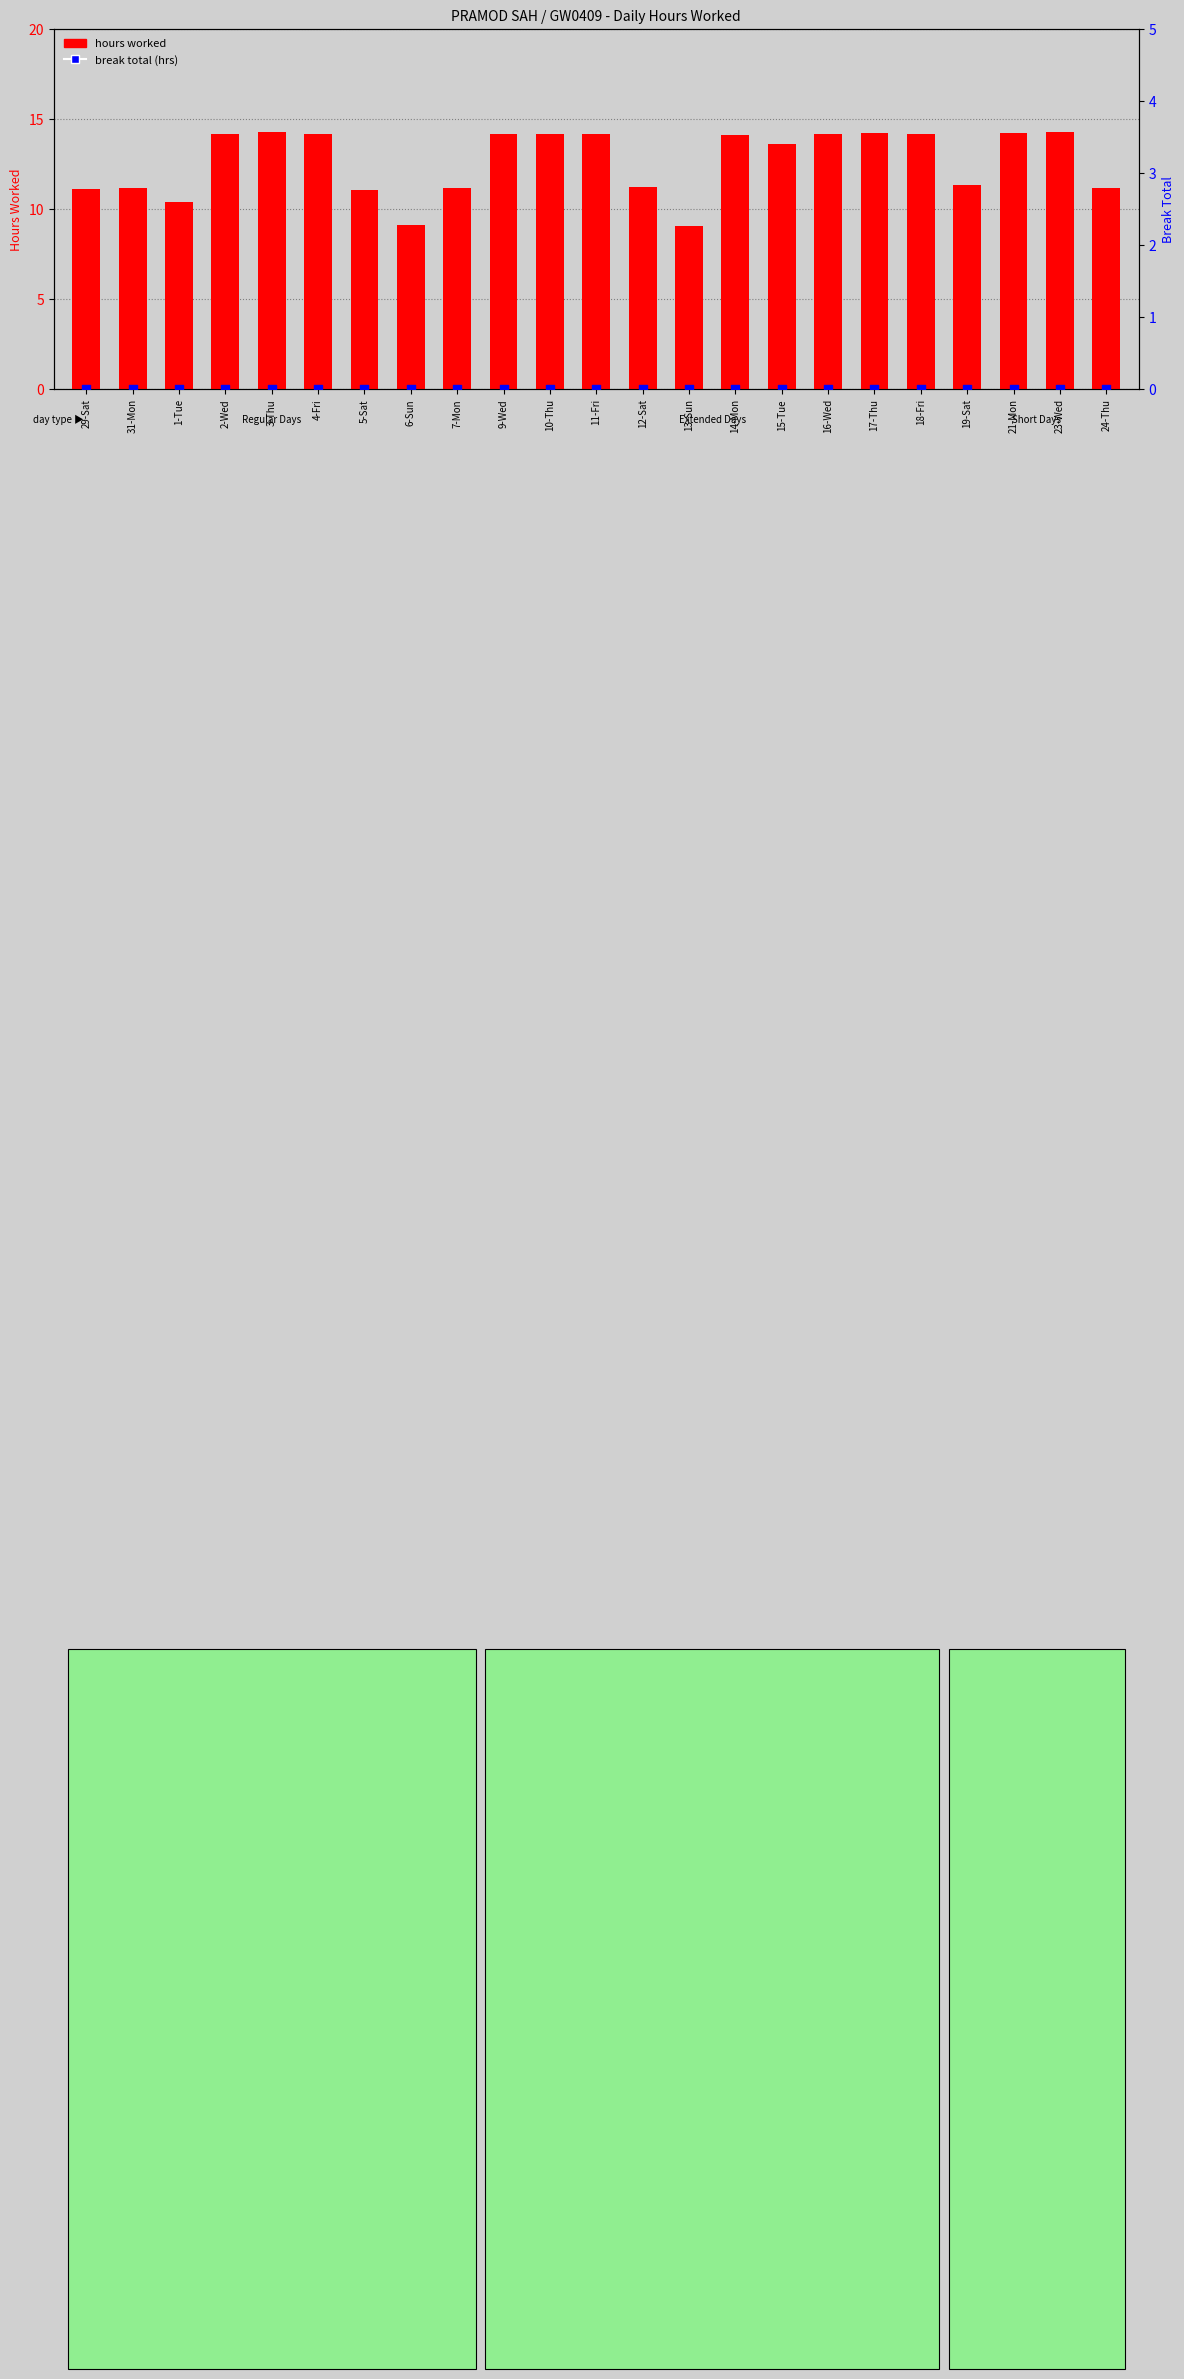

What are all the series names shown in the legend?

hours worked, break total (hrs)